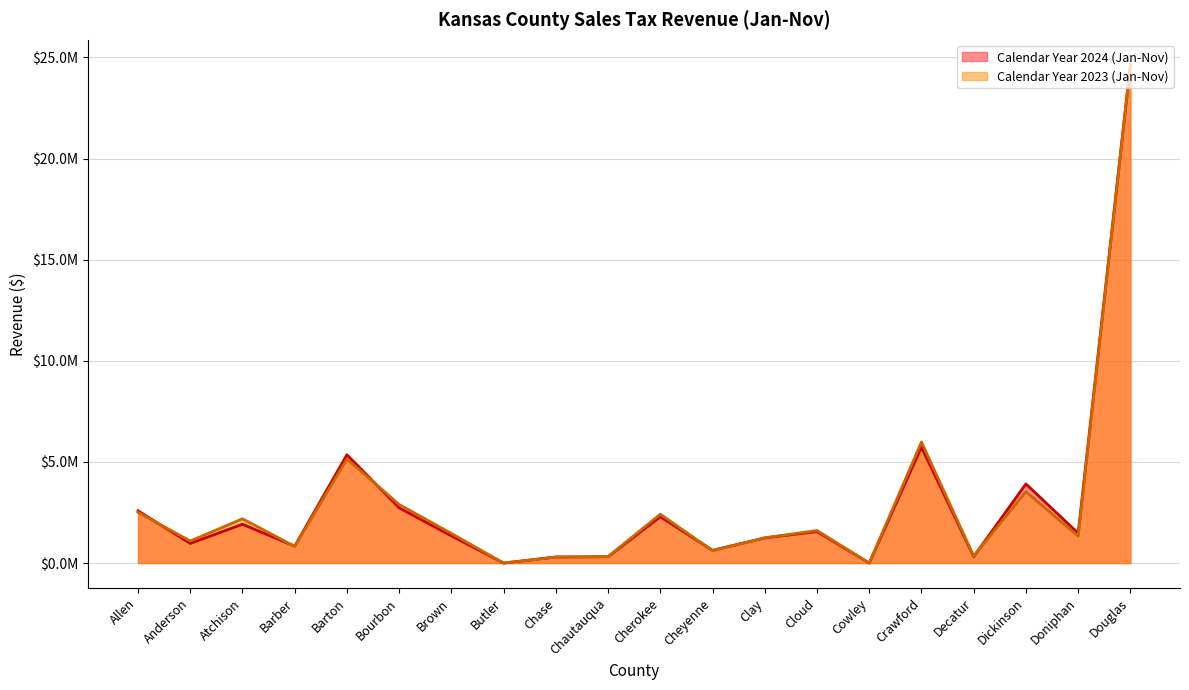

At which label does Calendar Year 2024 (Jan-Nov) first exceed 1474882?

Allen